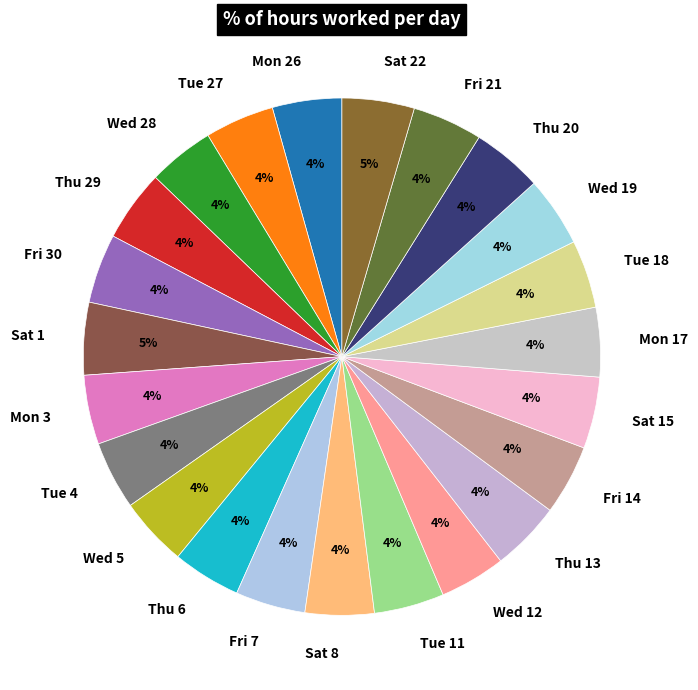

Combined, do Thu 13 and Fri 7 account for over 50%?

No